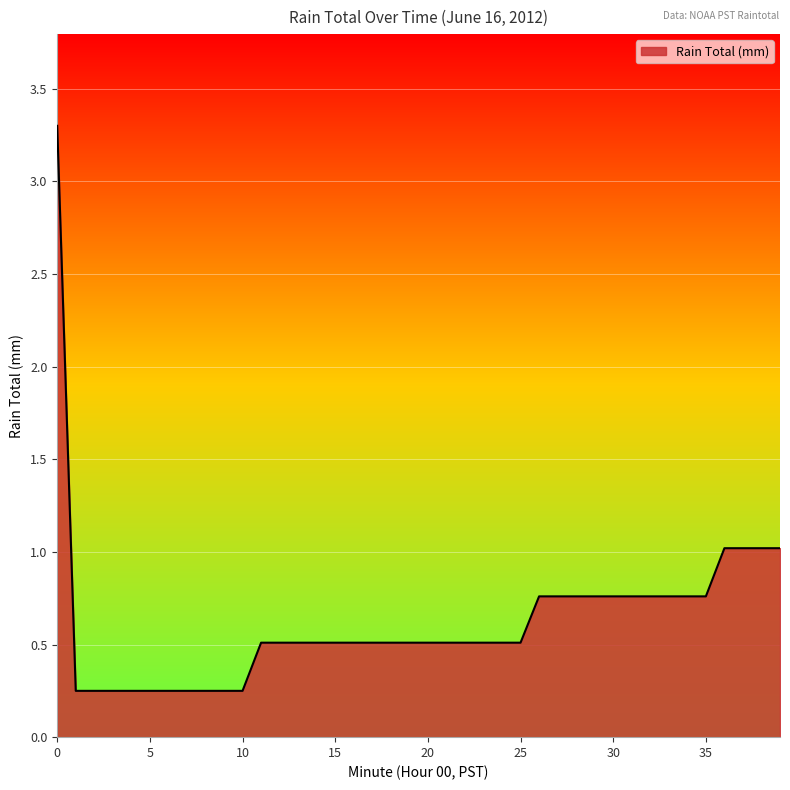

What is the greatest value displayed?

3.3